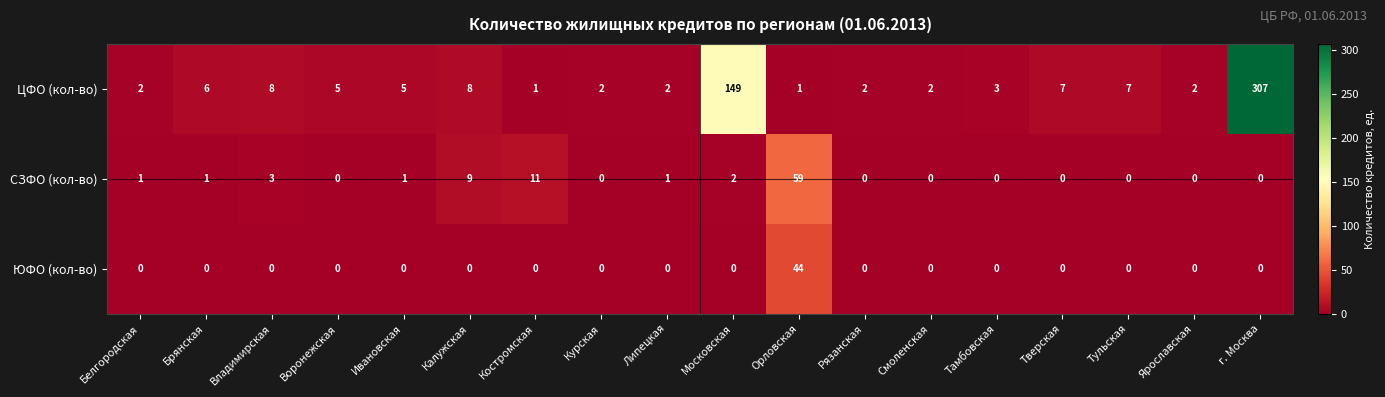

Count the number of categories in the chart.

18